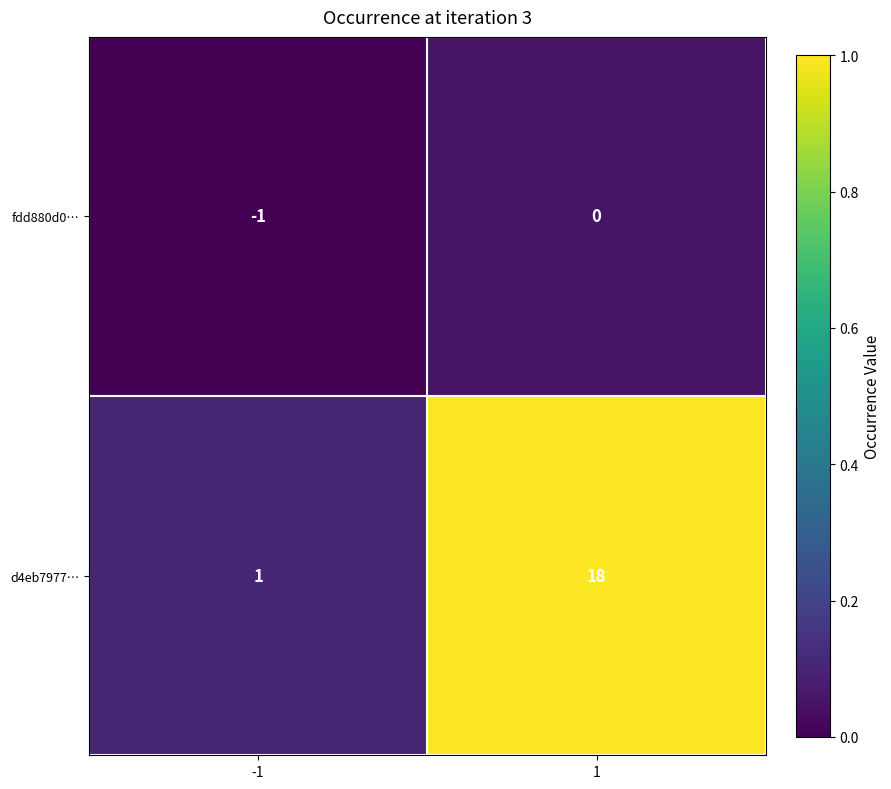

What is the sum of the d4eb7977… values at 1 and -1?

19